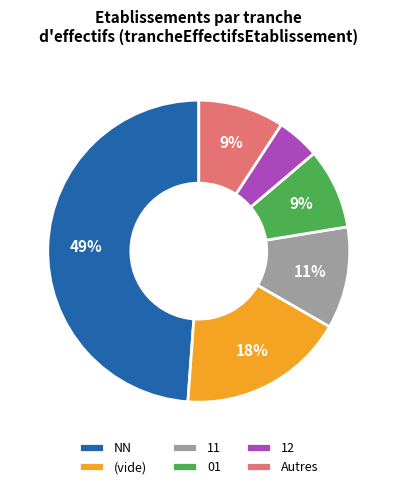

Is it true that 11 is 11% of the pie?

True